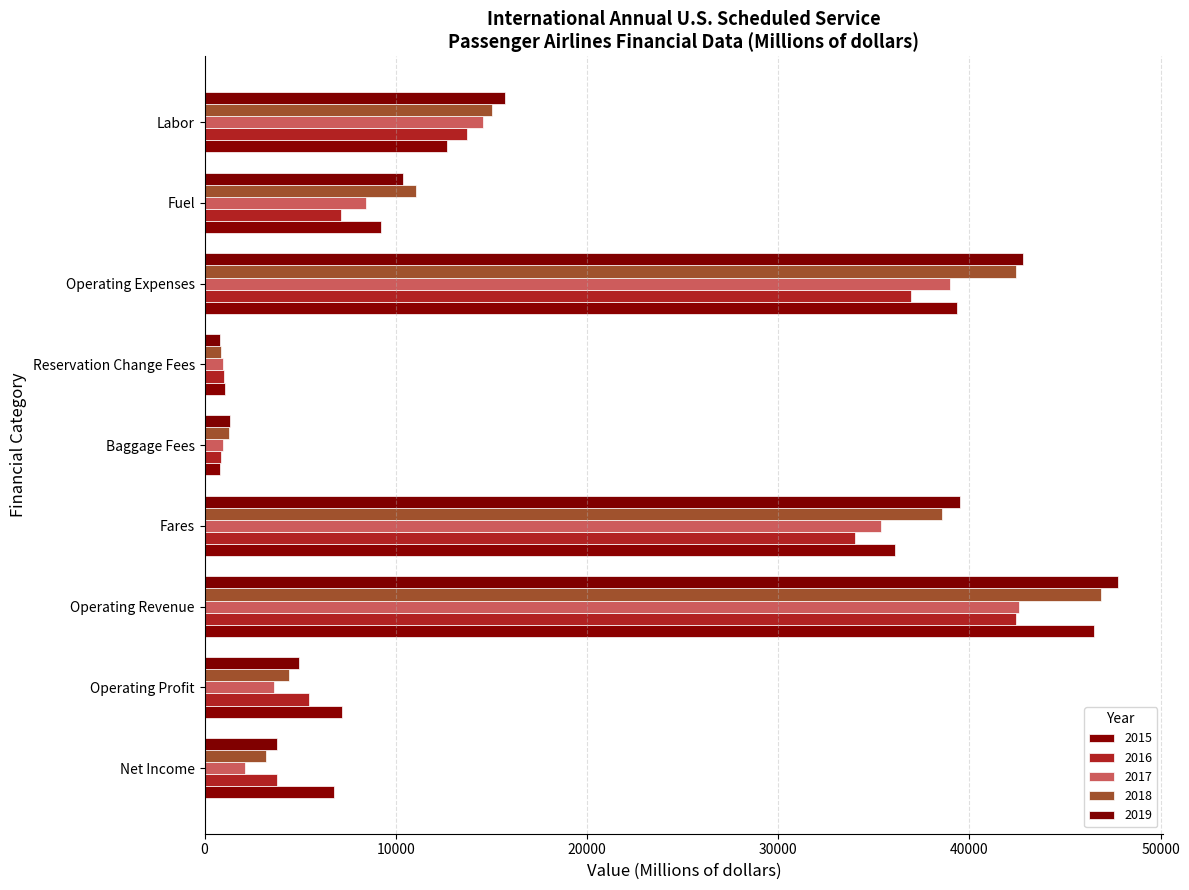

The 2016 series shows 21499.8 at Labor. True or false?

False